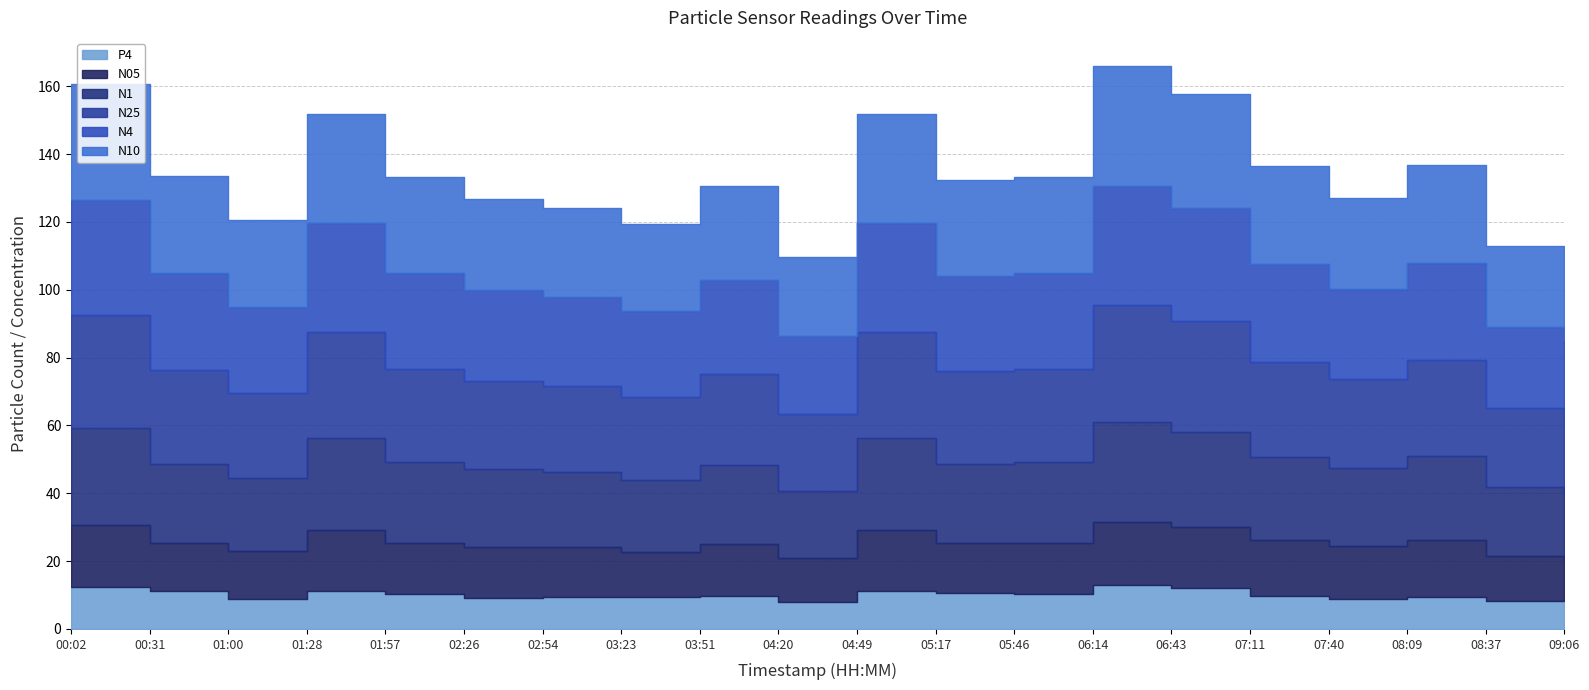

What is the approximate value of N05 at 03:51?

15.3